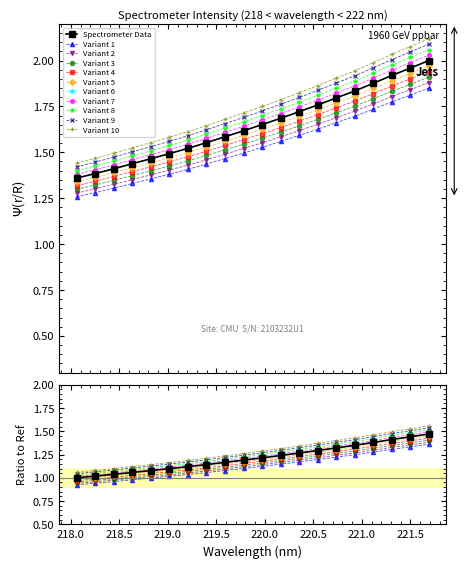

Rank the categories by value from lowest to highest.

218.0596, 218.2508, 218.442, 218.6332, 218.8244, 219.0156, 219.2067, 219.3979, 219.589, 219.7801, 219.9712, 220.1623, 220.3533, 220.5444, 220.7354, 220.9264, 221.1174, 221.3083, 221.4993, 221.6902